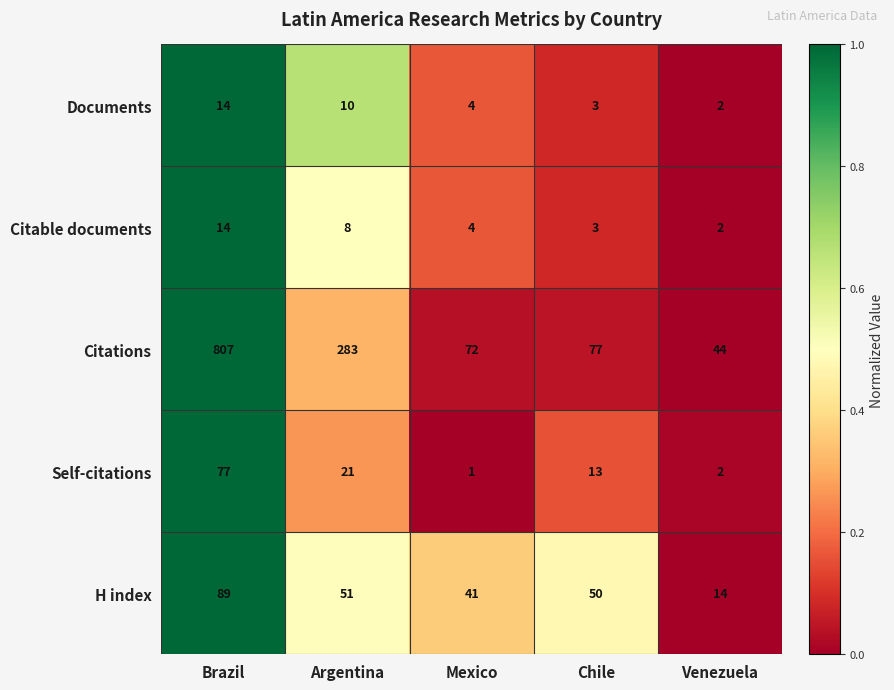

At which label does H index first exceed 50?

Brazil